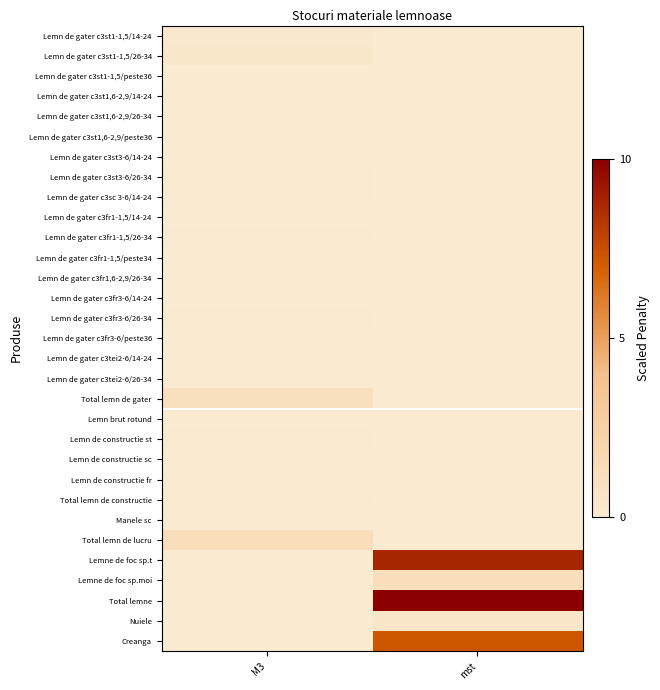

At mst, list the series in order from largest to smallest.

Total lemne, Lemne de foc sp.t, Creanga, Lemne de foc sp.moi, Nuiele, Lemn de gater c3st1-1,5/14-24, Lemn de gater c3st1-1,5/26-34, Lemn de gater c3st1-1,5/peste36, Lemn de gater c3st1,6-2,9/14-24, Lemn de gater c3st1,6-2,9/26-34, Lemn de gater c3st1,6-2,9/peste36, Lemn de gater c3st3-6/14-24, Lemn de gater c3st3-6/26-34, Lemn de gater c3sc 3-6/14-24, Lemn de gater c3fr1-1,5/14-24, Lemn de gater c3fr1-1,5/26-34, Lemn de gater c3fr1-1,5/peste34, Lemn de gater c3fr1,6-2,9/26-34, Lemn de gater c3fr3-6/14-24, Lemn de gater c3fr3-6/26-34, Lemn de gater c3fr3-6/peste36, Lemn de gater c3tei2-6/14-24, Lemn de gater c3tei2-6/26-34, Total lemn de gater, Lemn brut rotund, Lemn de constructie st, Lemn de constructie sc, Lemn de constructie fr, Total lemn de constructie, Manele sc, Total lemn de lucru